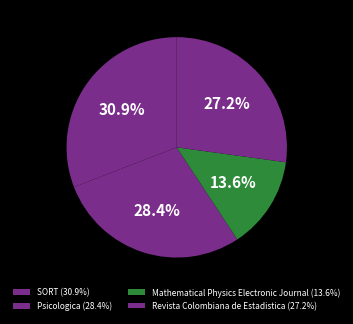

How many slices are in this pie chart?

4